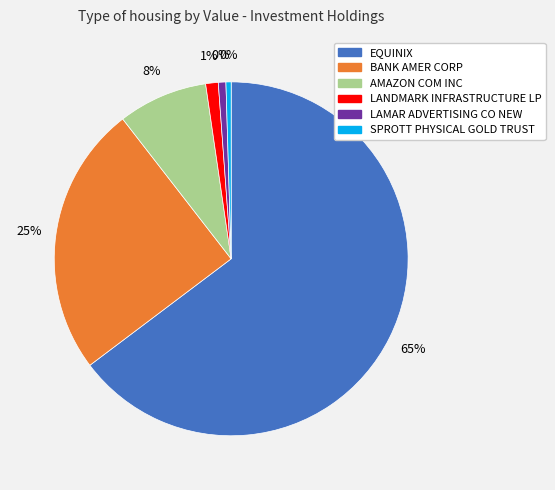

Which slice is the smallest?

SPROTT PHYSICAL GOLD TRUST